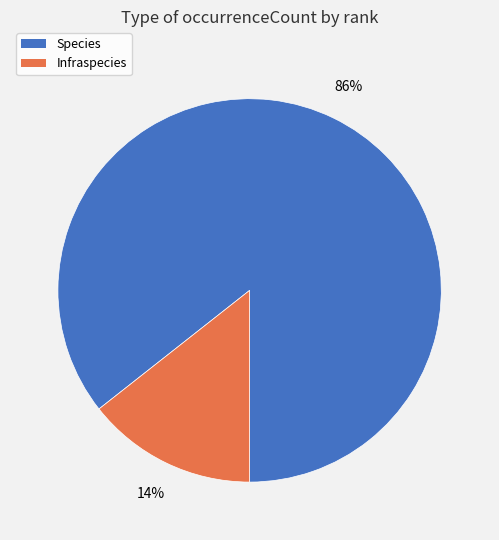

The Species slice represents 78% of the pie. True or false?

False